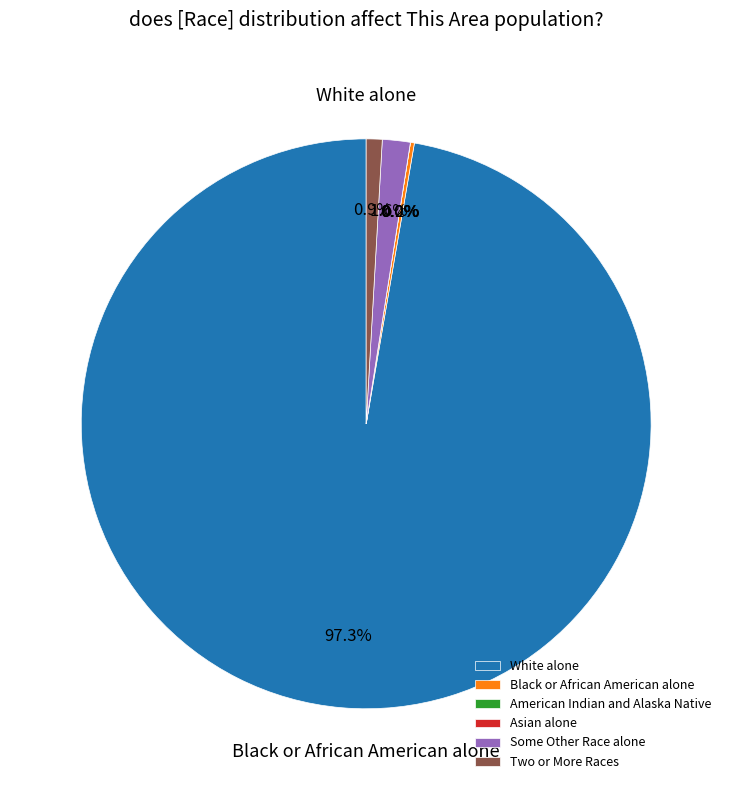

Do Two or More Races and American Indian and Alaska Native together represent more than half of the pie?

No